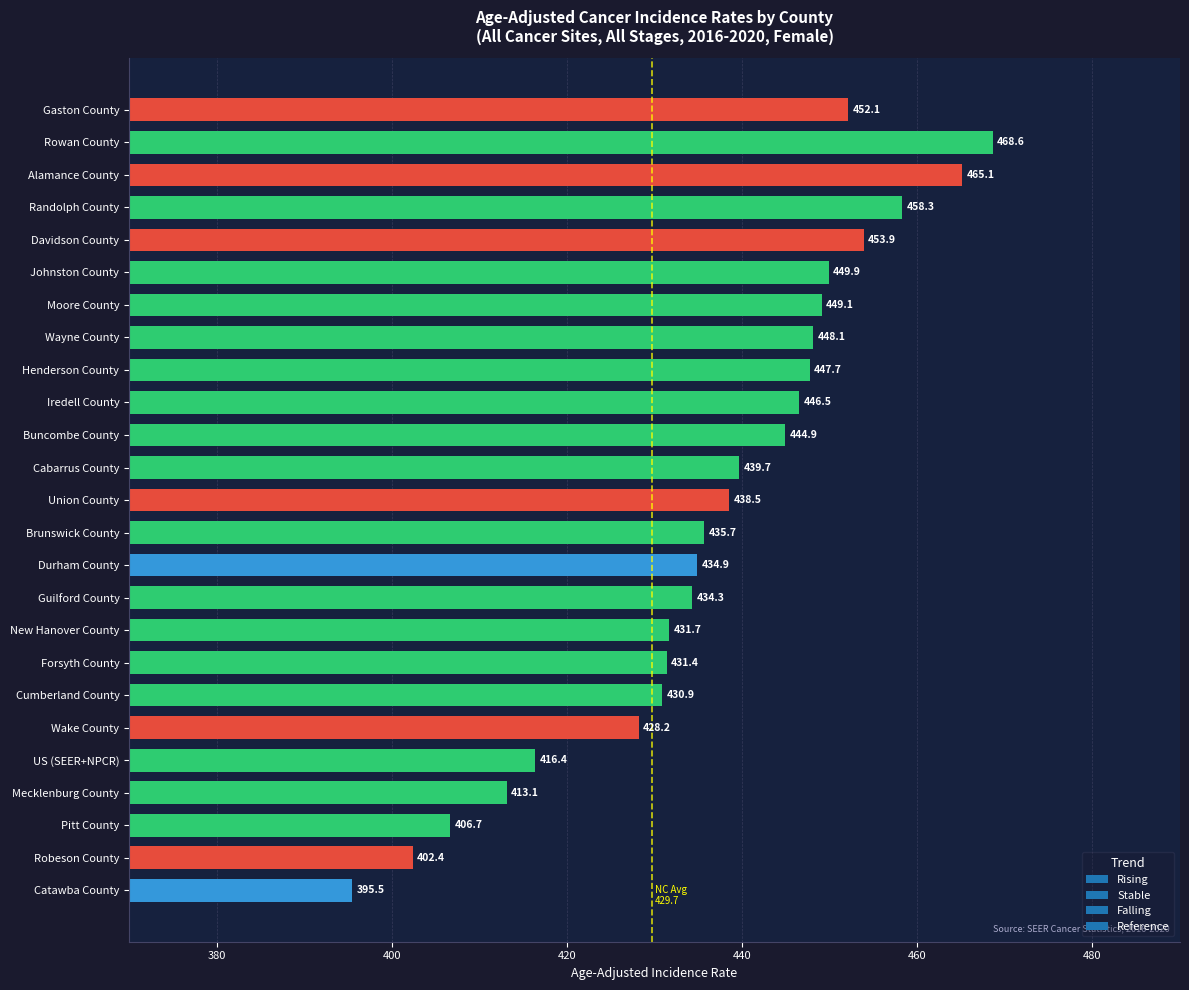

List the labels in order of value, smallest first.

Catawba County, Robeson County, Pitt County, Mecklenburg County, US (SEER+NPCR), Wake County, Cumberland County, Forsyth County, New Hanover County, Guilford County, Durham County, Brunswick County, Union County, Cabarrus County, Buncombe County, Iredell County, Henderson County, Wayne County, Moore County, Johnston County, Gaston County, Davidson County, Randolph County, Alamance County, Rowan County